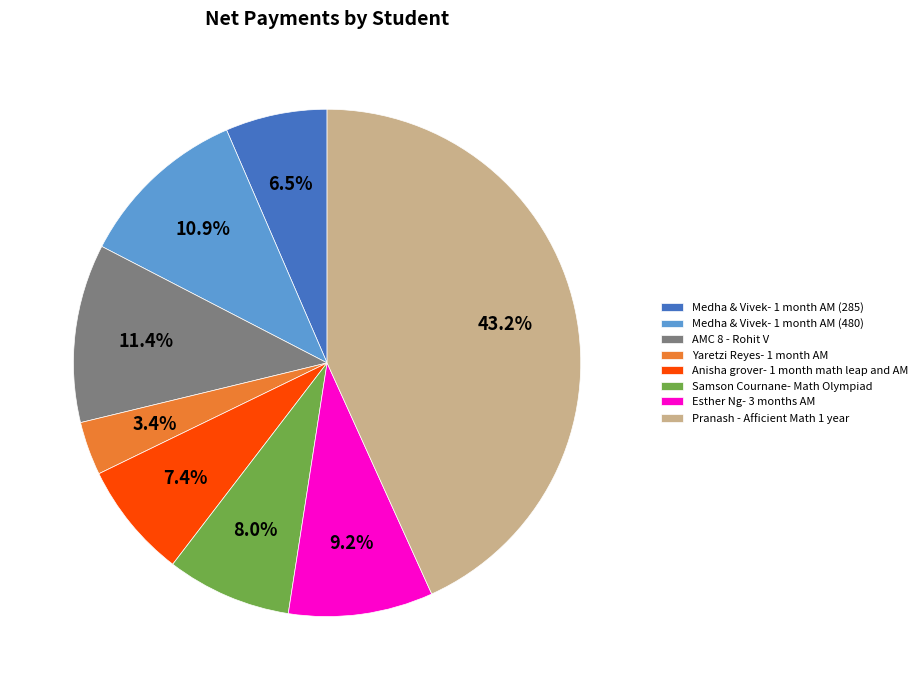

What is the smallest slice in the pie chart?

Yaretzi Reyes- 1 month AM